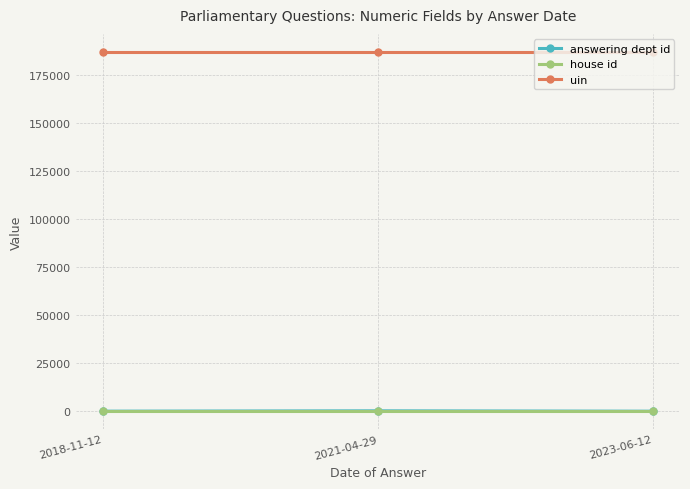

Is it true that uin equals 187300 at 2021-04-29?

True